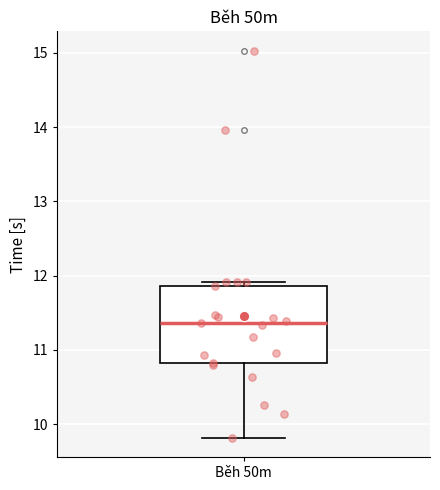

Where does the median line of the box for Běh 50m sit on the y-axis? The values are not printed on the chart, so give them approximately, as read against the axis.

11.4